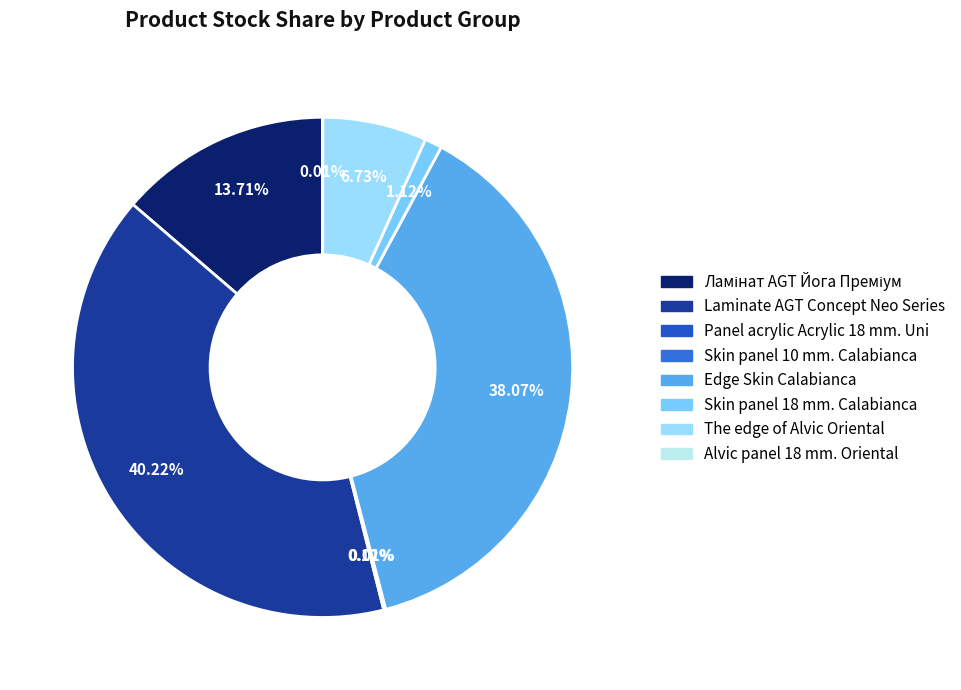

How many segments does this pie chart have?

8